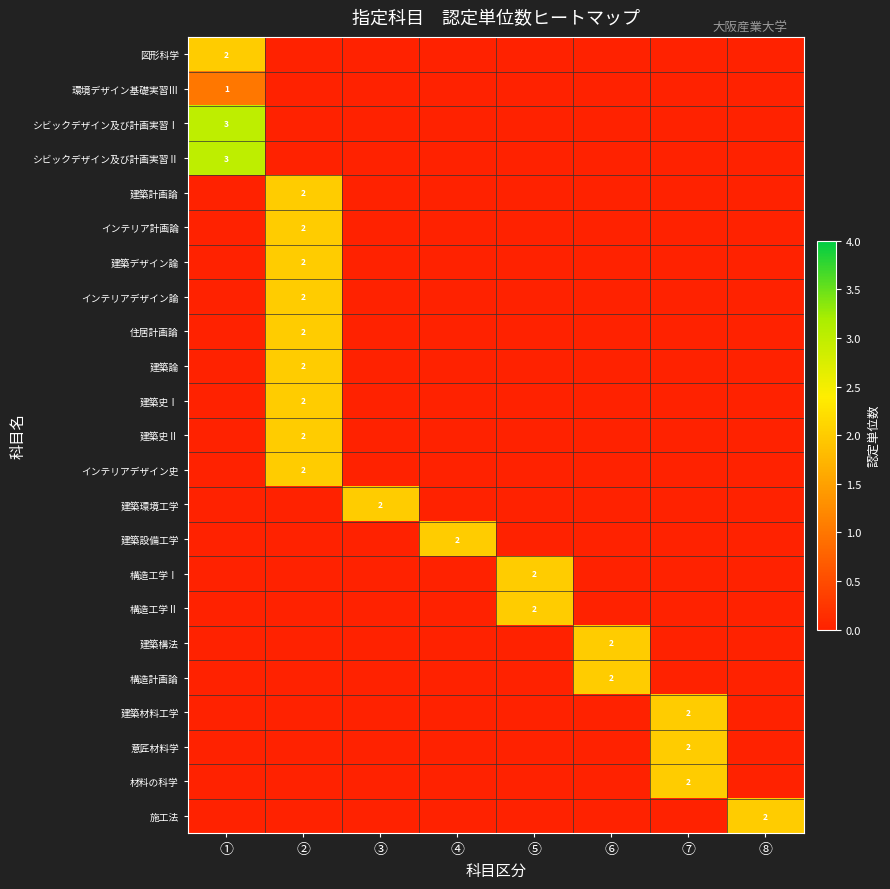

True or false: 建築史Ⅰ has a value of 3 at ②.

False